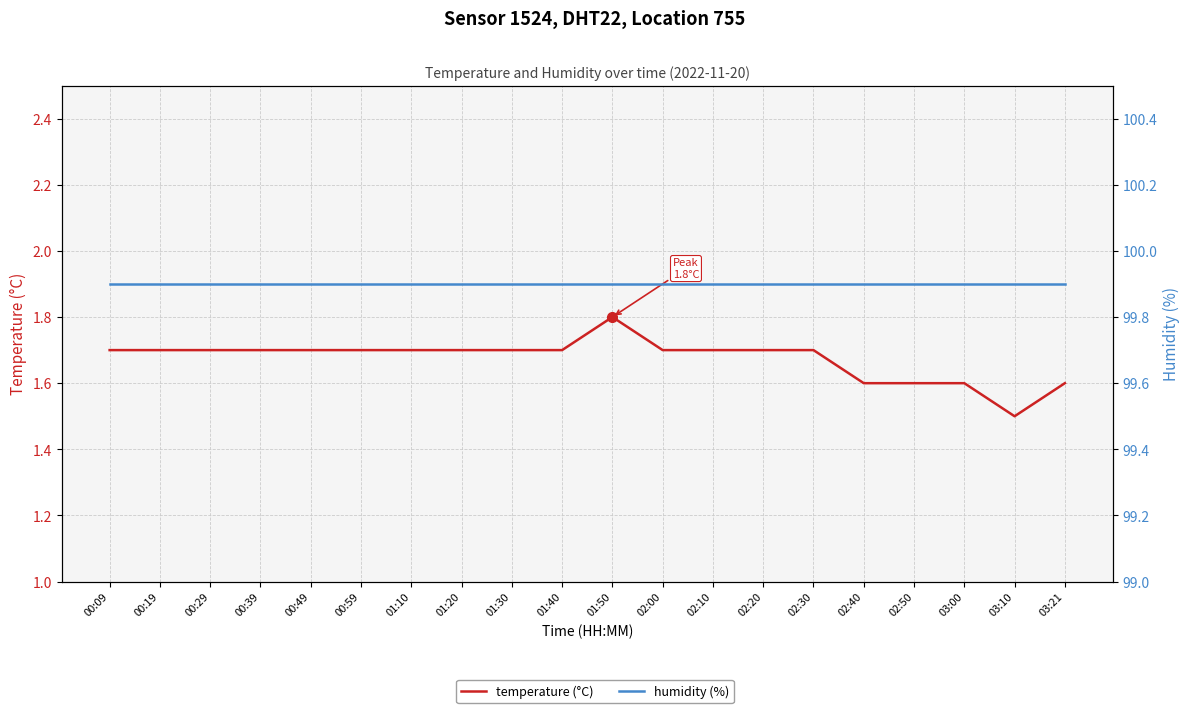

Reading left to right, list all the values displayed in this chart.

temperature (°C): 00:09=1.7	00:19=1.7	00:29=1.7	00:39=1.7	00:49=1.7	00:59=1.7	01:10=1.7	01:20=1.7	01:30=1.7	01:40=1.7	01:50=1.8	02:00=1.7	02:10=1.7	02:20=1.7	02:30=1.7	02:40=1.6	02:50=1.6	03:00=1.6	03:10=1.5	03:21=1.6
humidity (%): 00:09=99.9	00:19=99.9	00:29=99.9	00:39=99.9	00:49=99.9	00:59=99.9	01:10=99.9	01:20=99.9	01:30=99.9	01:40=99.9	01:50=99.9	02:00=99.9	02:10=99.9	02:20=99.9	02:30=99.9	02:40=99.9	02:50=99.9	03:00=99.9	03:10=99.9	03:21=99.9